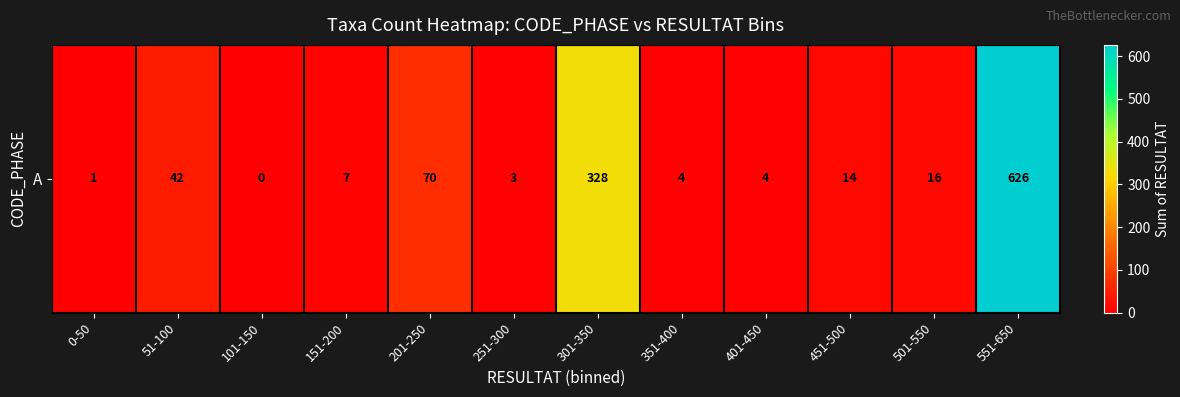

At which category does the chart reach its peak across all series?

551-650